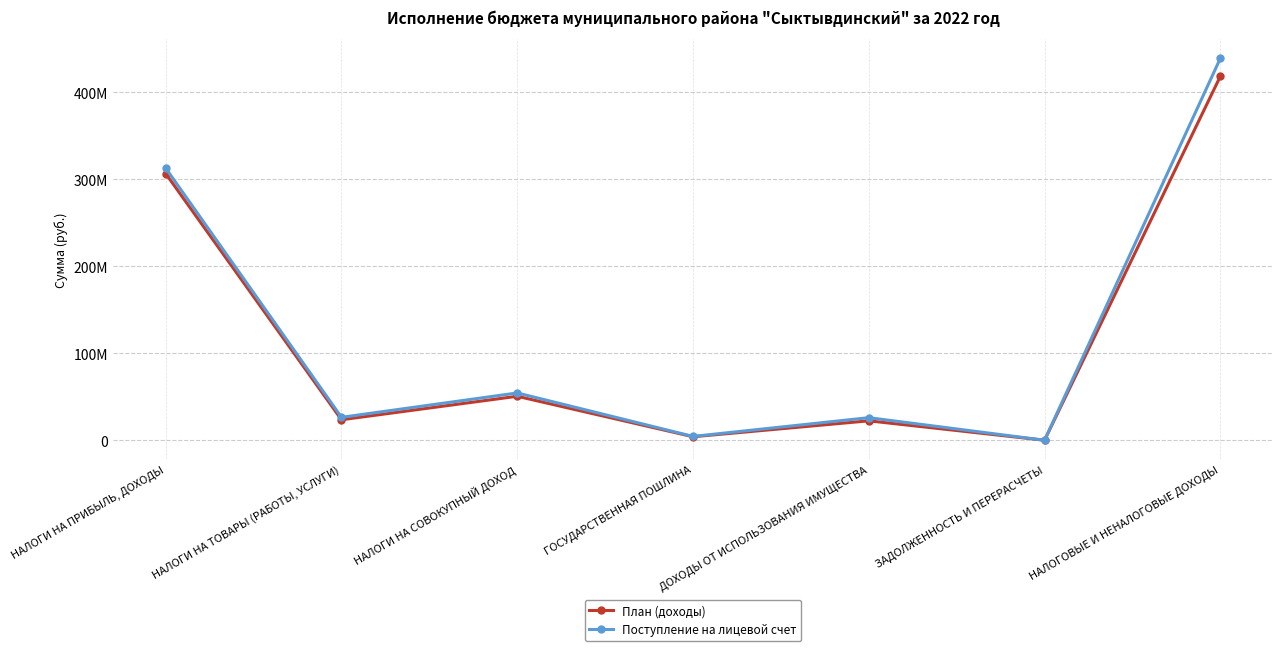

Which category has the lowest value across all series?

ЗАДОЛЖЕННОСТЬ И ПЕРЕРАСЧЕТЫ